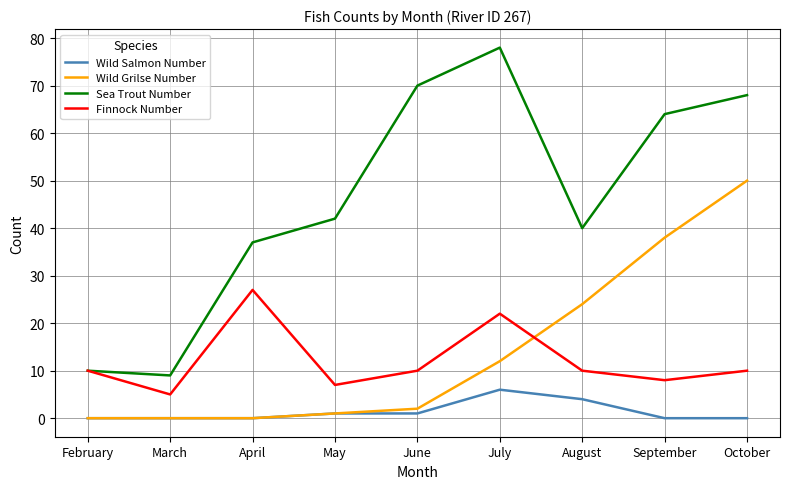

Which series has the largest total across all categories?

Sea Trout Number